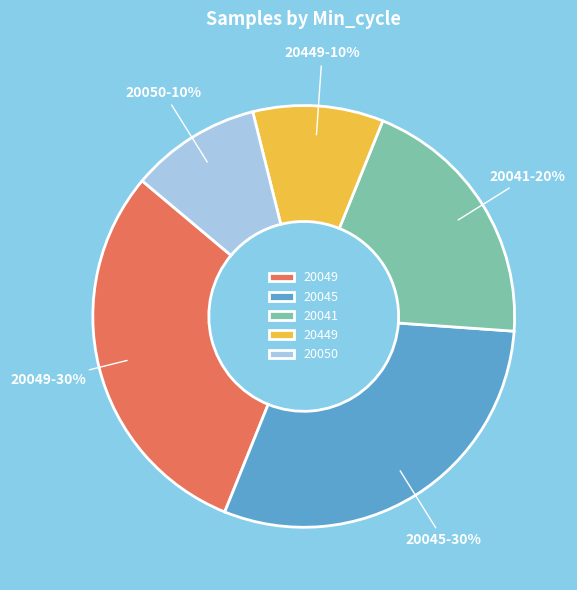

How many slices are in this pie chart?

5